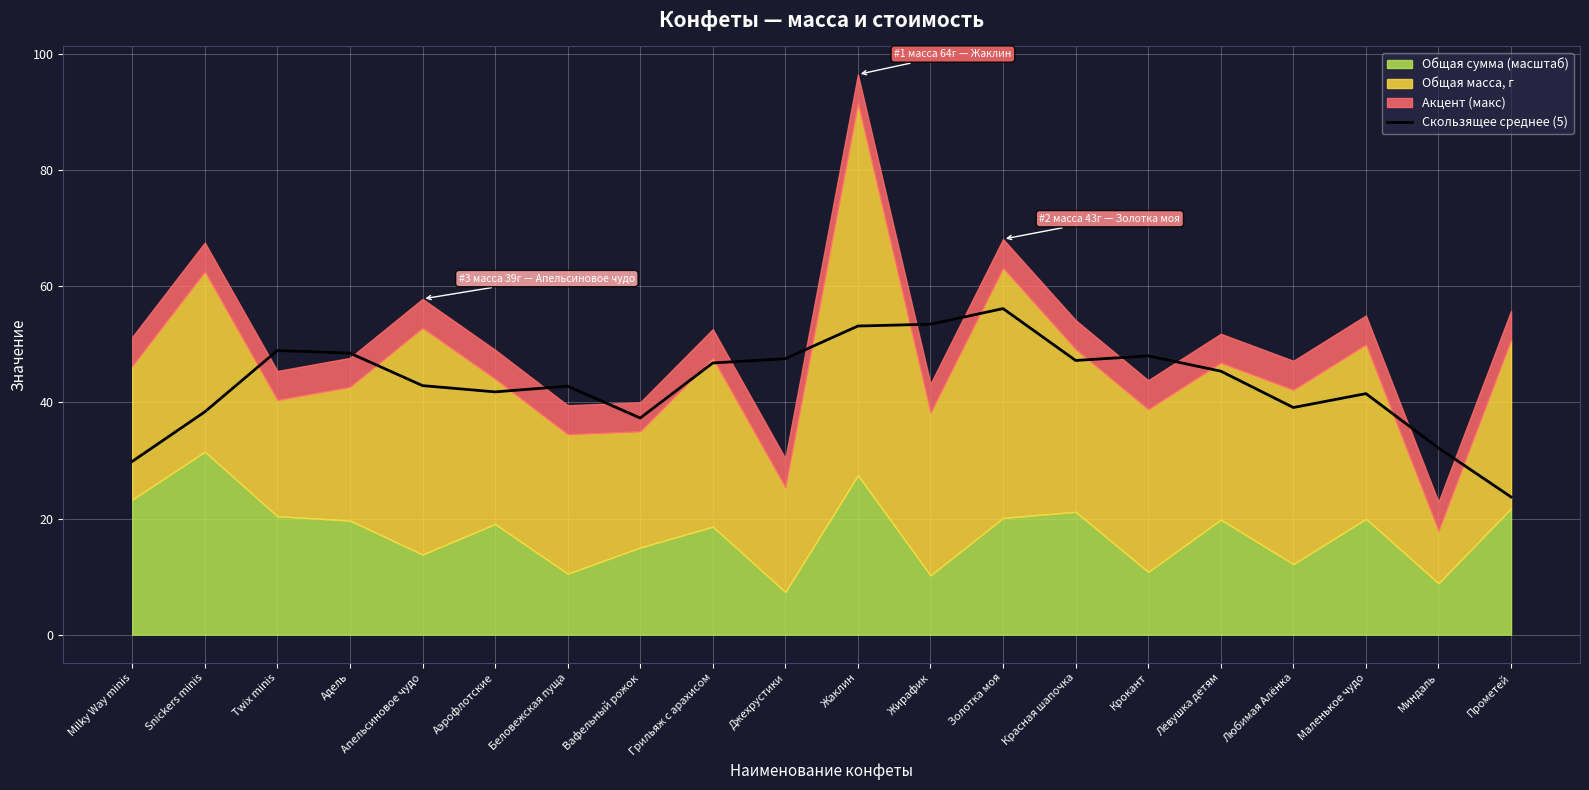

What position from the right is Жаклин?

10